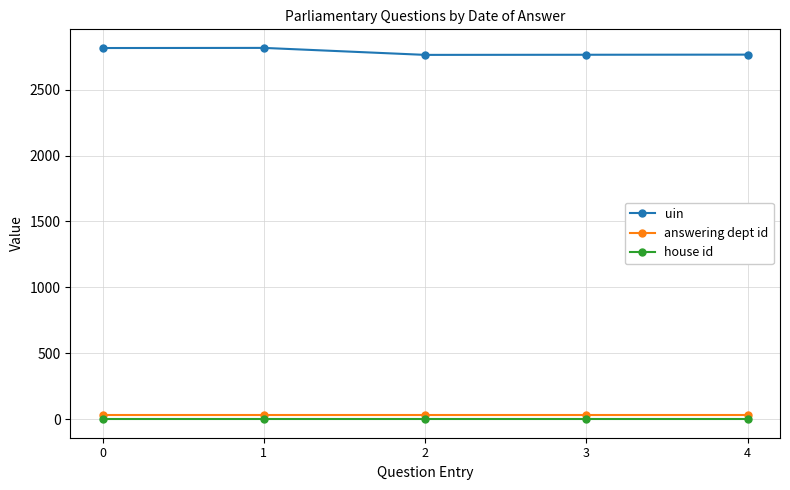

What is the difference between the maximum and minimum values in the uin series?

53